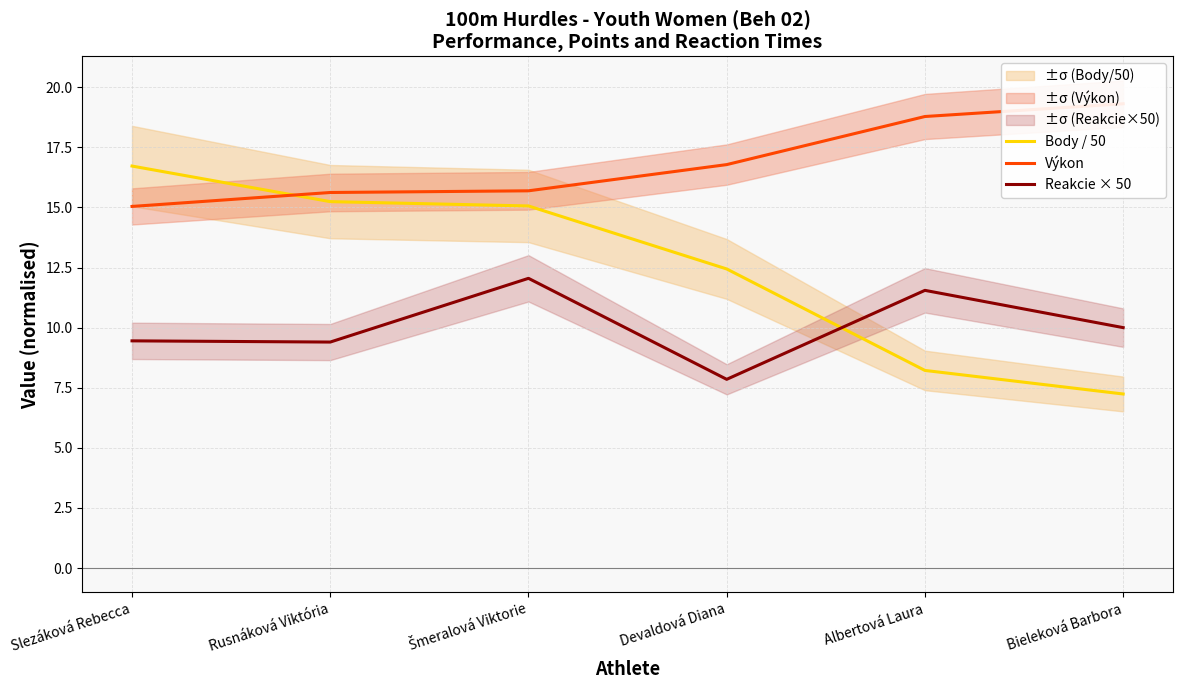

Which series ends up on top after the final intersection of Body / 50 and Výkon?

Výkon